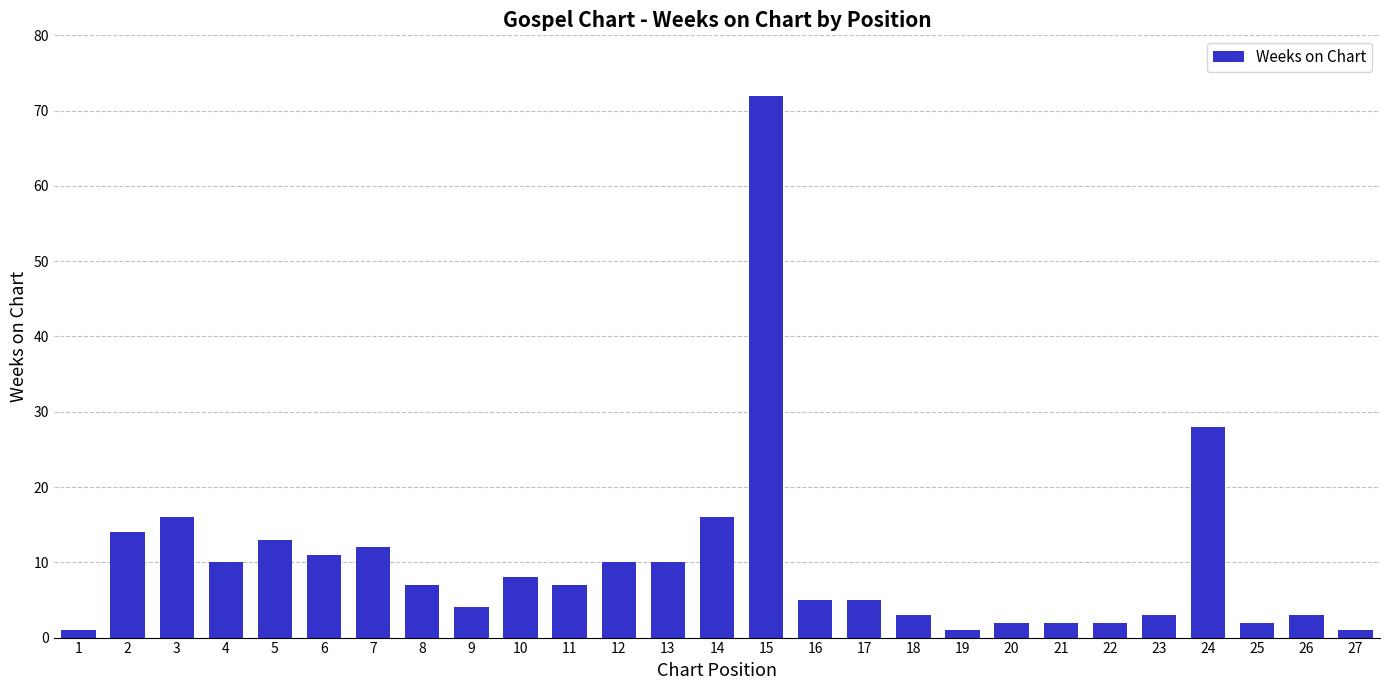

True or false: the data shows 11 at 6.

True